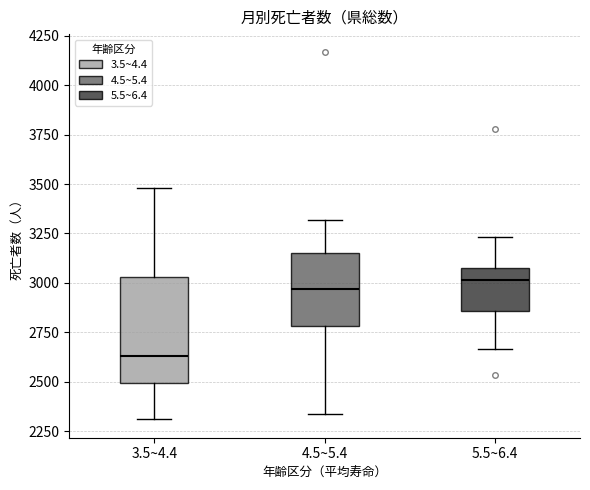

Which box has the lowest median line?

3.5~4.4